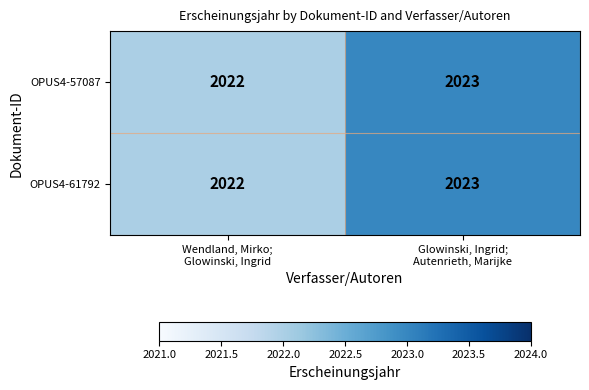

What is the minimum value shown in the chart?

2022